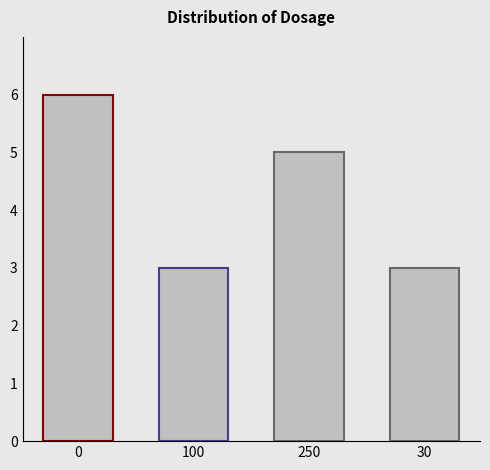

How many categories are shown in the chart?

4